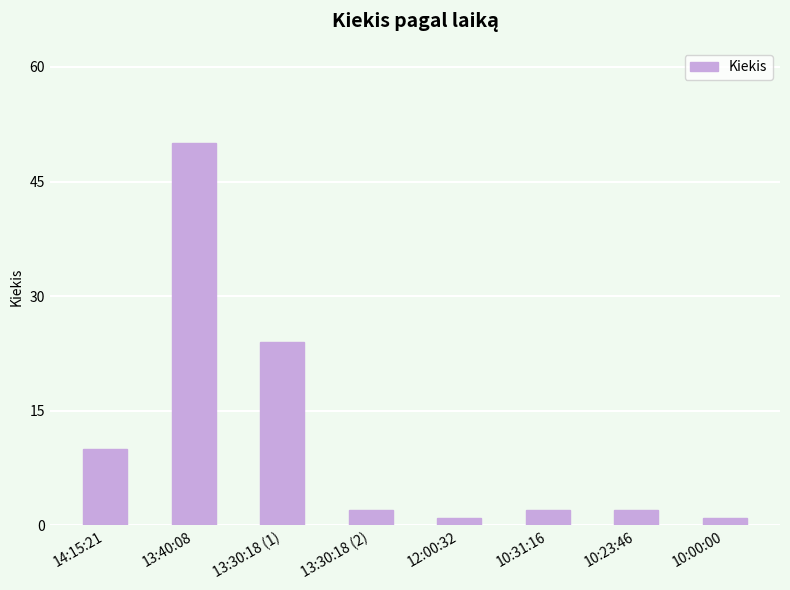

What is the sum of the values at 13:30:18 (1) and 10:23:46?

26